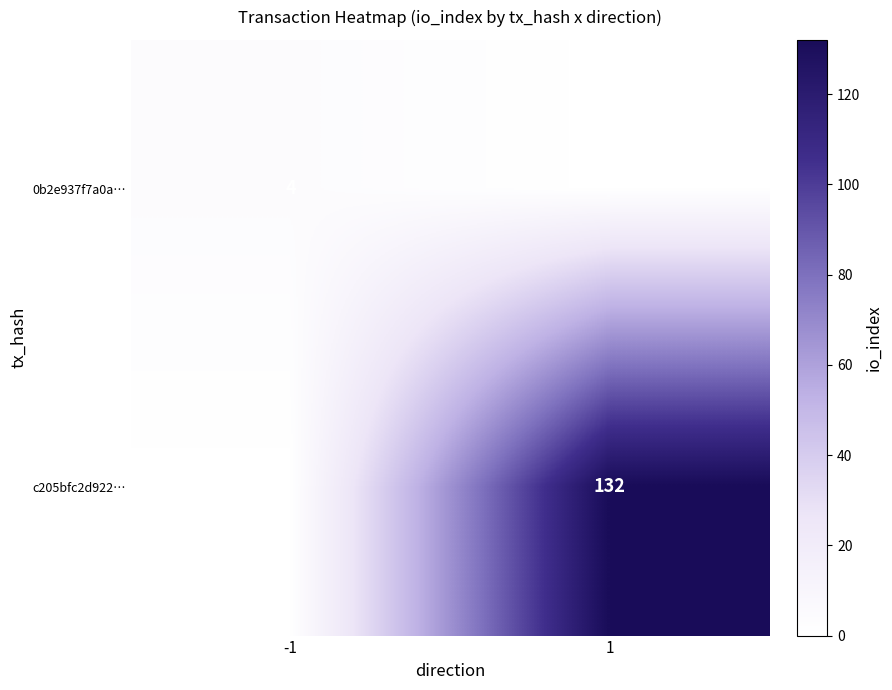

The value of c205bfc2d922… at 1 is 217. True or false?

False